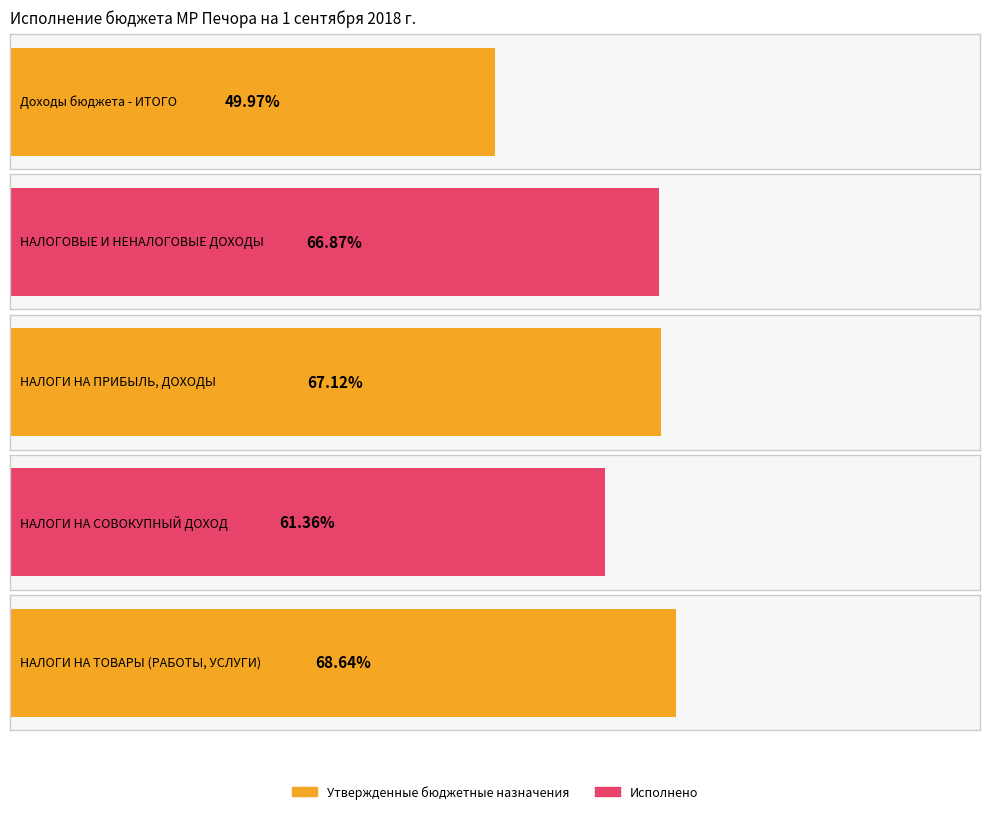

What is the difference between the second highest and minimum values in the Утвержденные бюджетные назначения series?

703241000.0